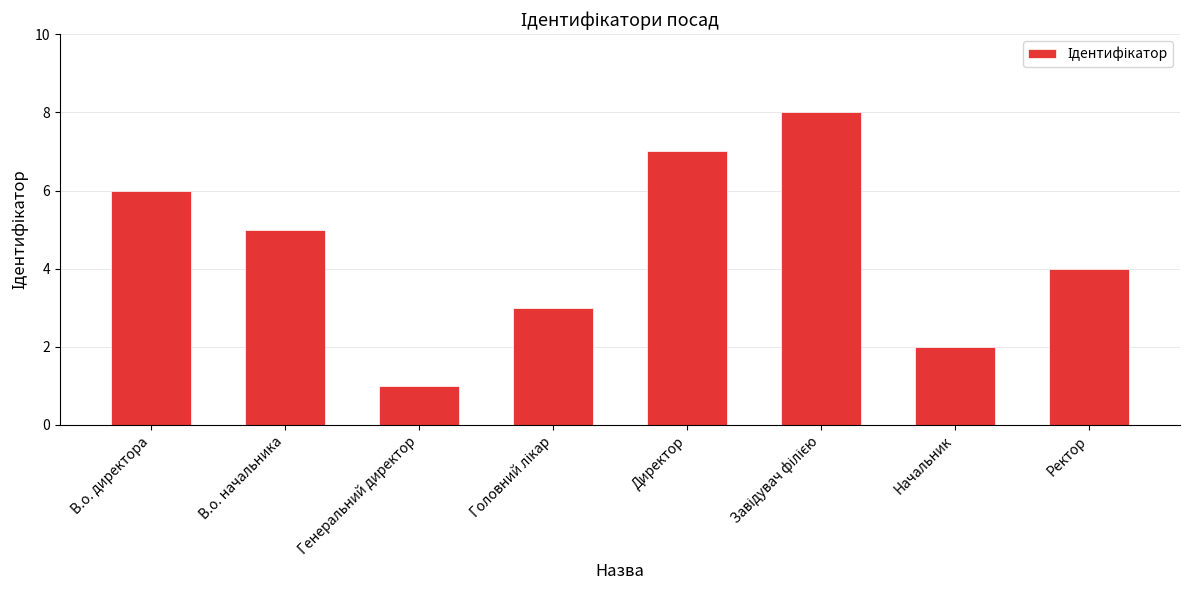

Count the number of data series in this chart.

1